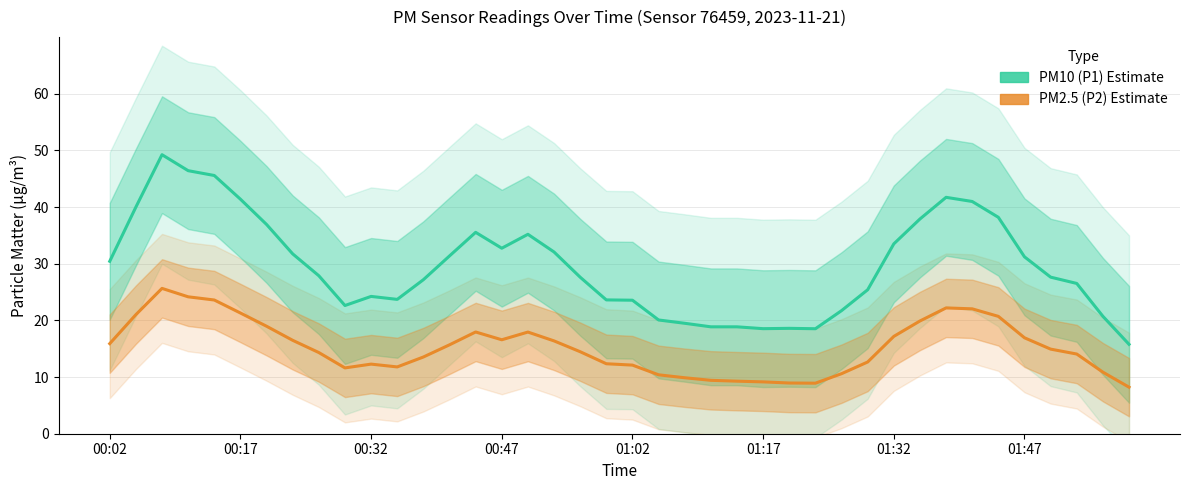

What value does the PM10 (P1) Estimate series have at 13?

31.4